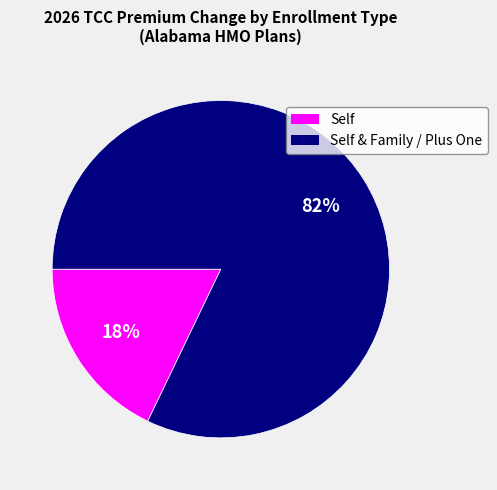

Is there a majority slice in this chart?

Yes